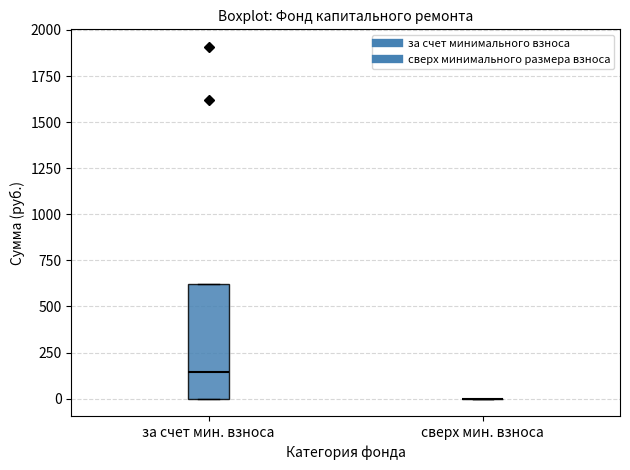

Reading left to right, read every box against the y-axis: the position of its median line, the range the box covers, and the ends of its whiskers. The values are not printed on the chart, so give them approximately, as read against the axis.

за счет мин. взноса: median 150, box 0 to 600, whiskers 0 to 600
сверх мин. взноса: box collapsed to a line at 0, whiskers 0 to 0